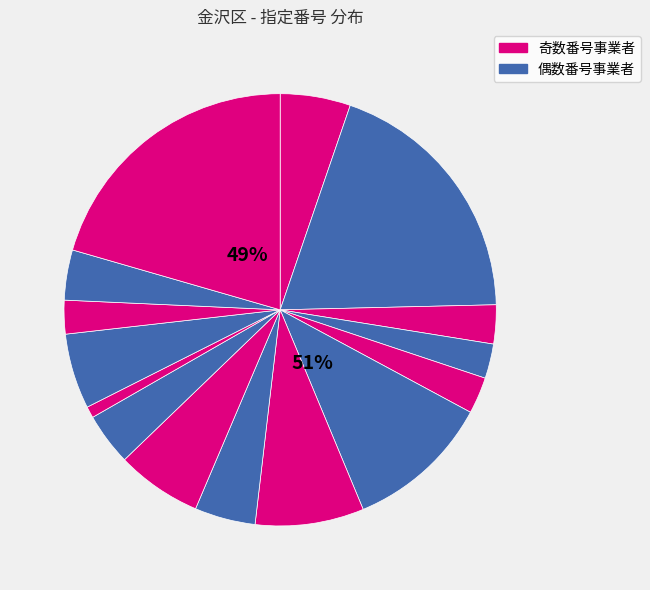

How many slices are in this pie chart?

15